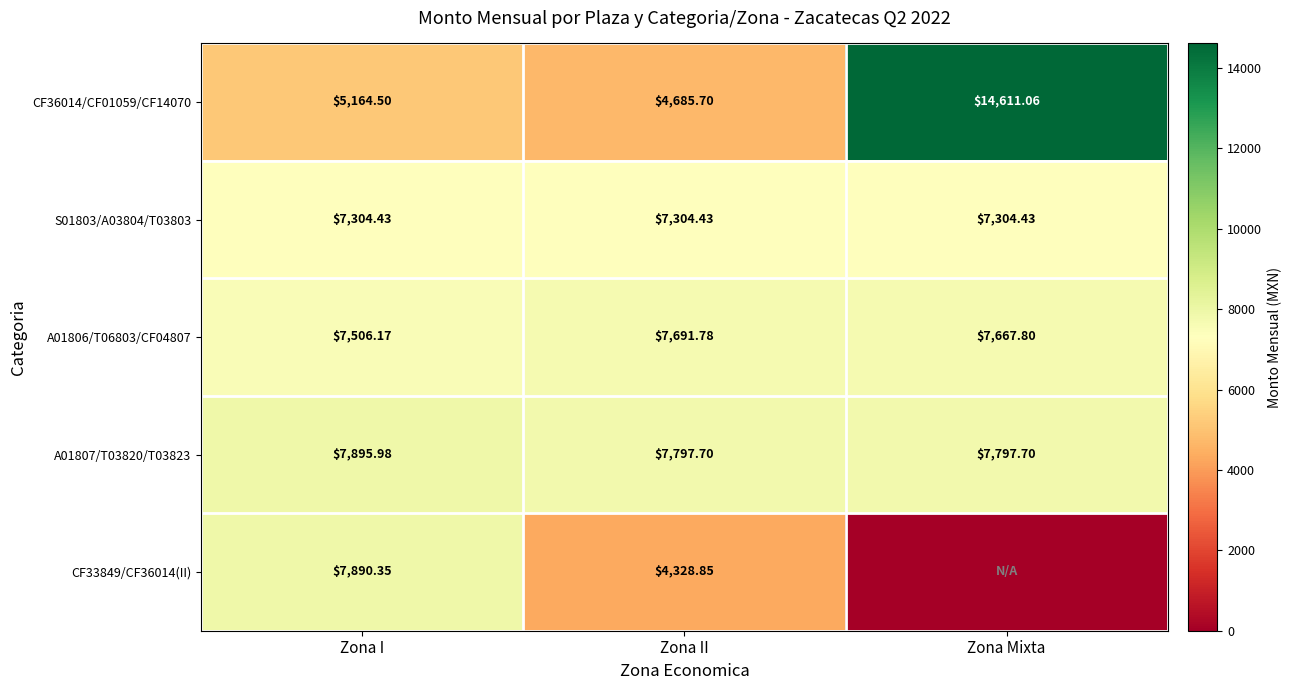

Is the value of CF36014/CF01059/CF14070 at Zona Mixta greater than the value of S01803/A03804/T03803 at Zona II?

Yes